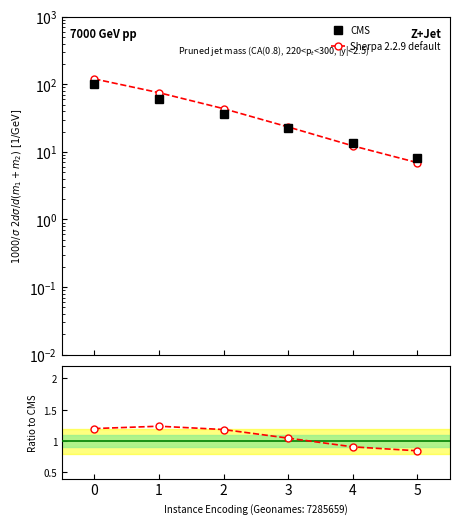

What is the smallest value displayed?

0.8